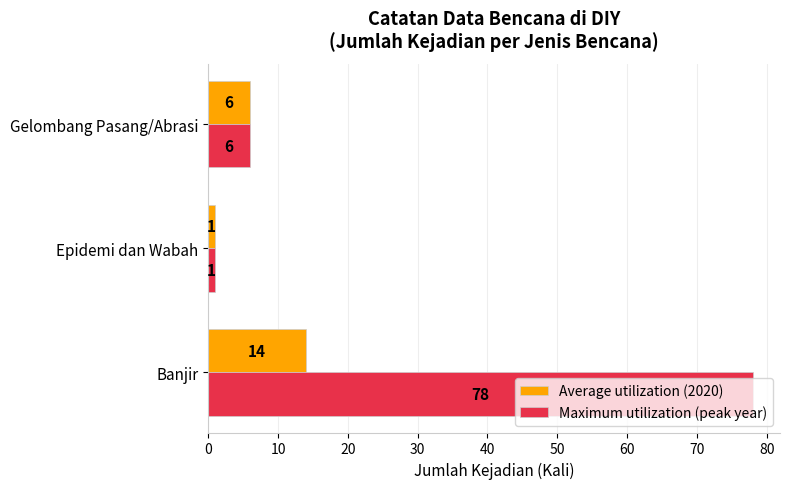

List the labels in order of Average utilization (2020) value, largest first.

Banjir, Gelombang Pasang/Abrasi, Epidemi dan Wabah